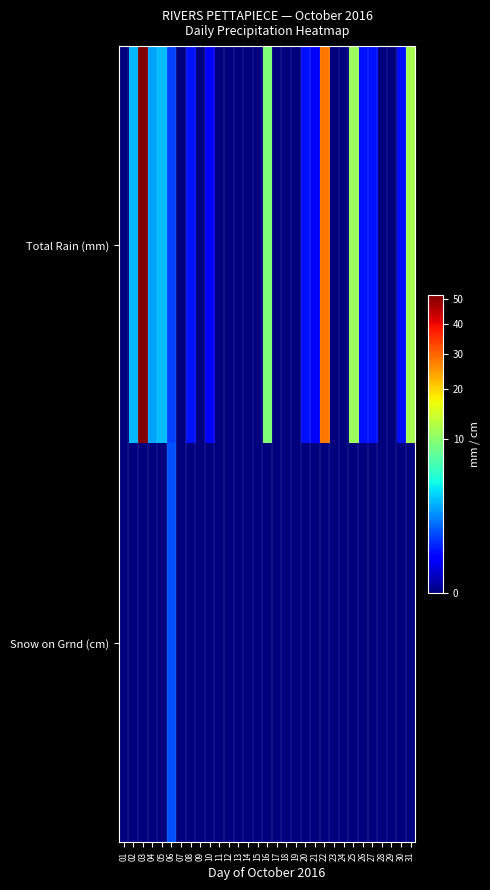

How many distinct data groups are displayed?

2